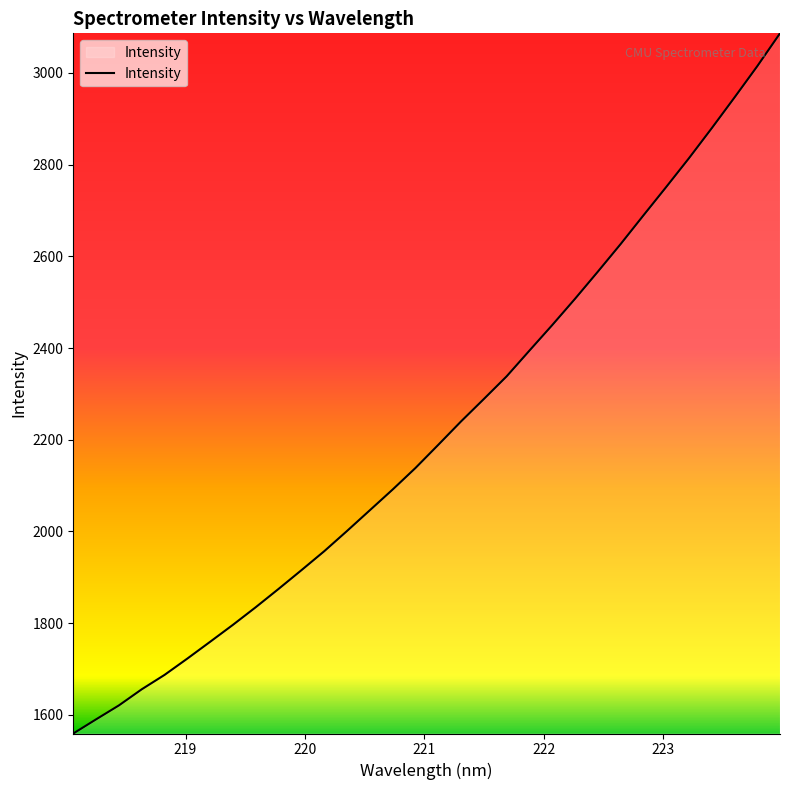

How many lines are shown in the chart?

1